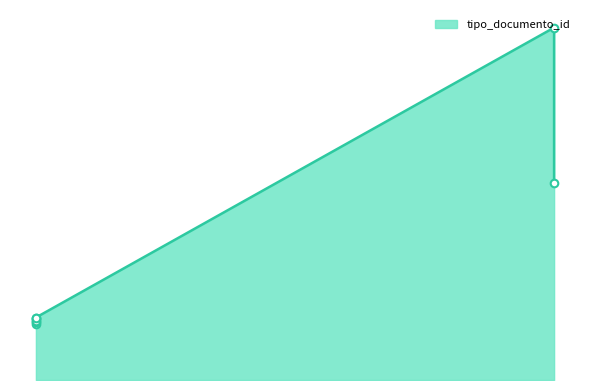

Between 2023-07-24 13:40:55 and 2023-07-24 13:39:59, which is larger?

2023-07-24 13:40:55